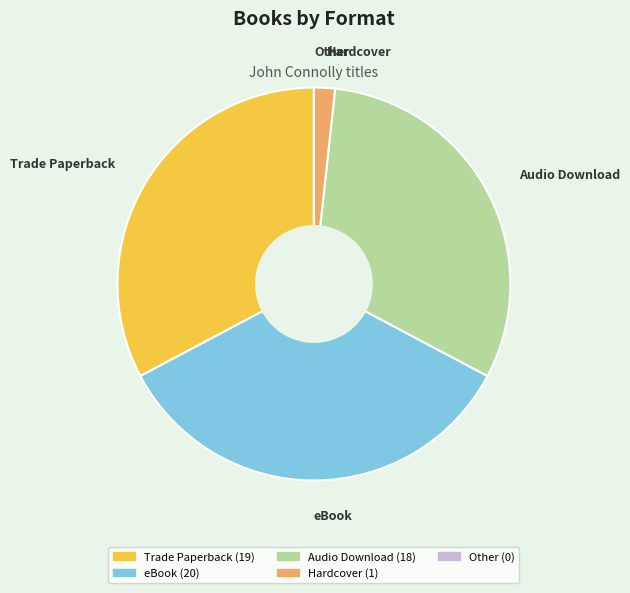

Is the sum of Trade Paperback and eBook greater than half?

Yes